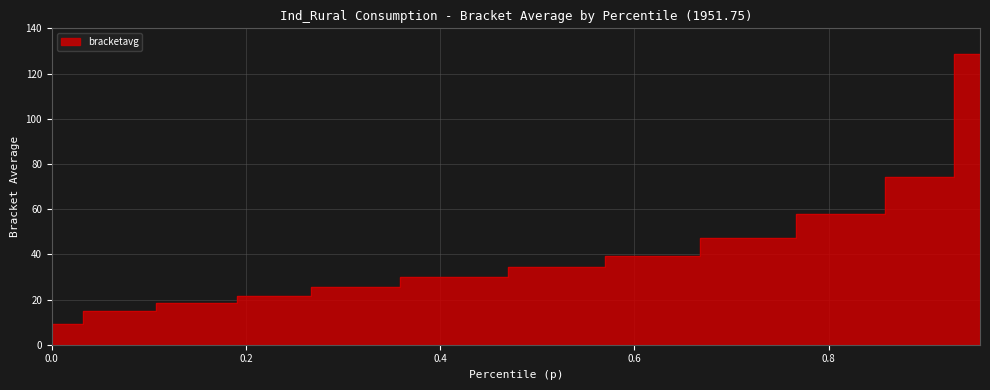

Where is the data nearest to the value 68?

0.901900053024292